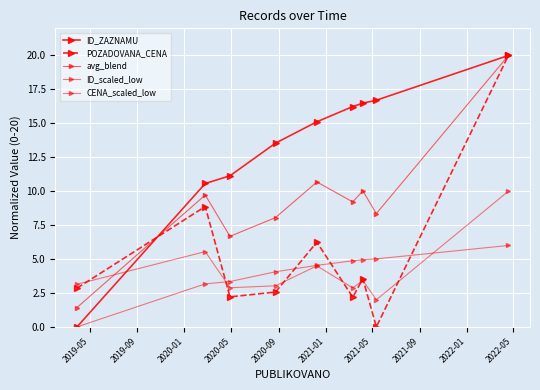

Is this an area chart (filled region under the line)?

No